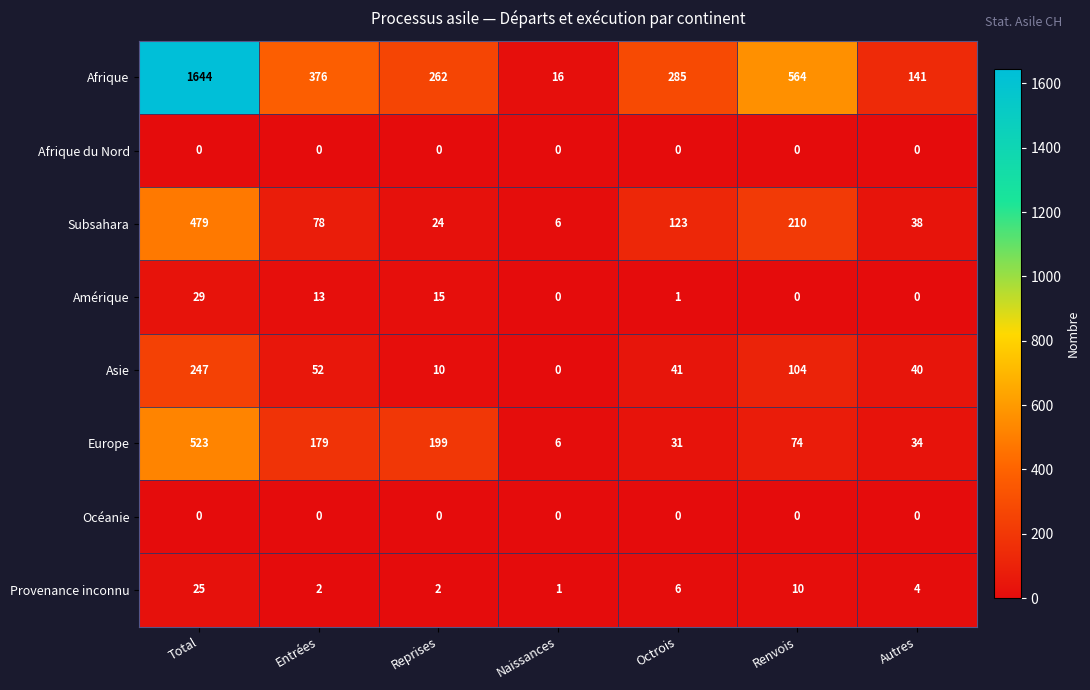

The Provenance inconnu series shows 6 at Renvois. True or false?

False